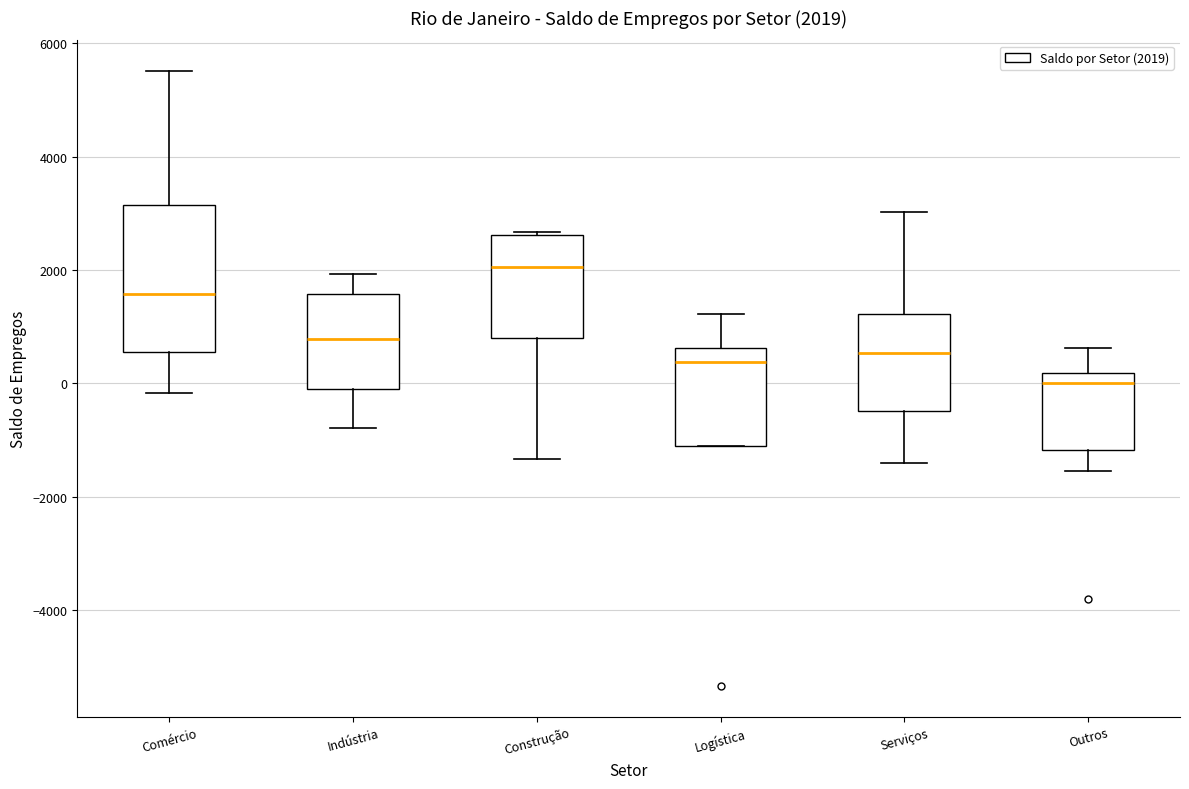

Which box's median line is the lowest?

Outros